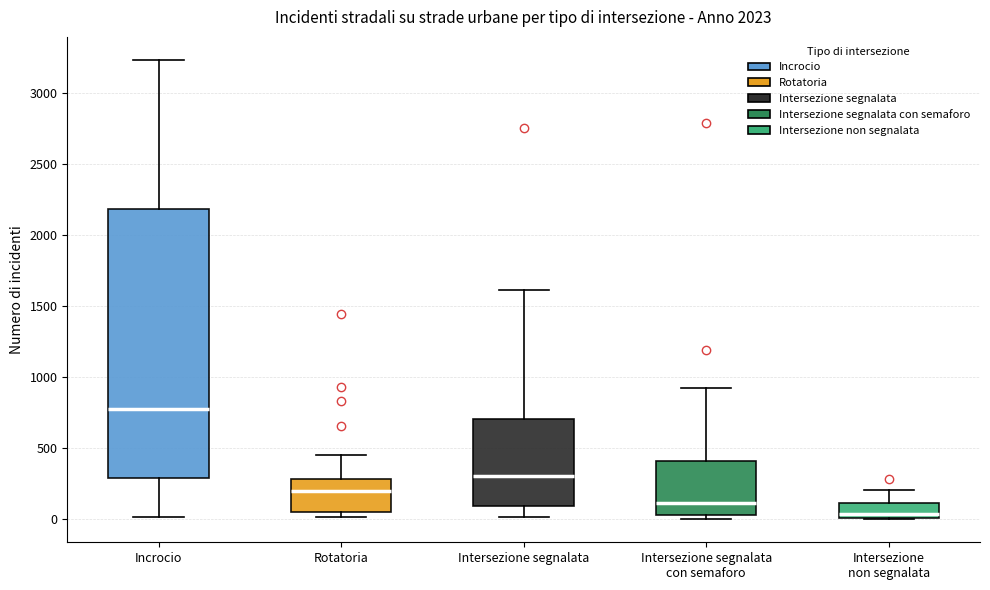

Reading left to right, transcribe this box plot: for each box, give where its median line is, the range the box spans, and where its two whiskers end, as read against the y-axis. The values are not printed on the chart, so give them approximately, as read against the axis.

Incrocio: median 800, box 300 to 2200, whiskers 0 to 3250
Rotatoria: median 200, box 50 to 300, whiskers 0 to 450
Intersezione segnalata: median 300, box 100 to 700, whiskers 0 to 1600
Intersezione segnalata con semaforo: median 100, box 50 to 400, whiskers 0 to 900
Intersezione non segnalata: median 50, box 0 to 100, whiskers 0 to 200